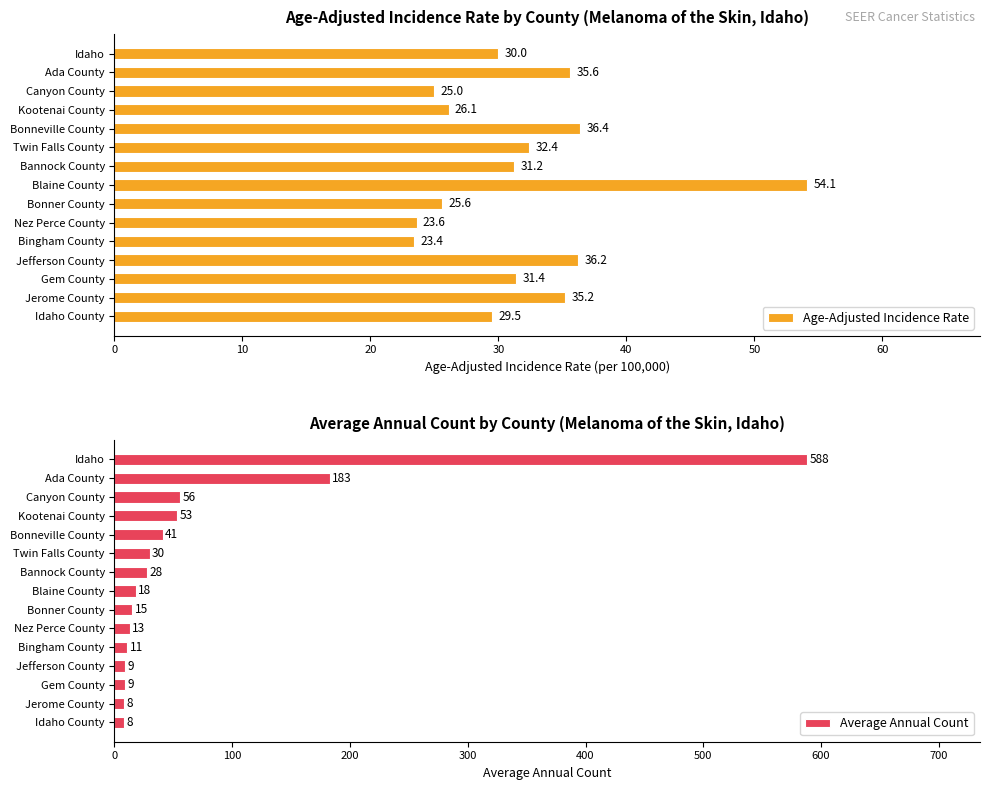

At how many categories does at least one series exceed 252?

1